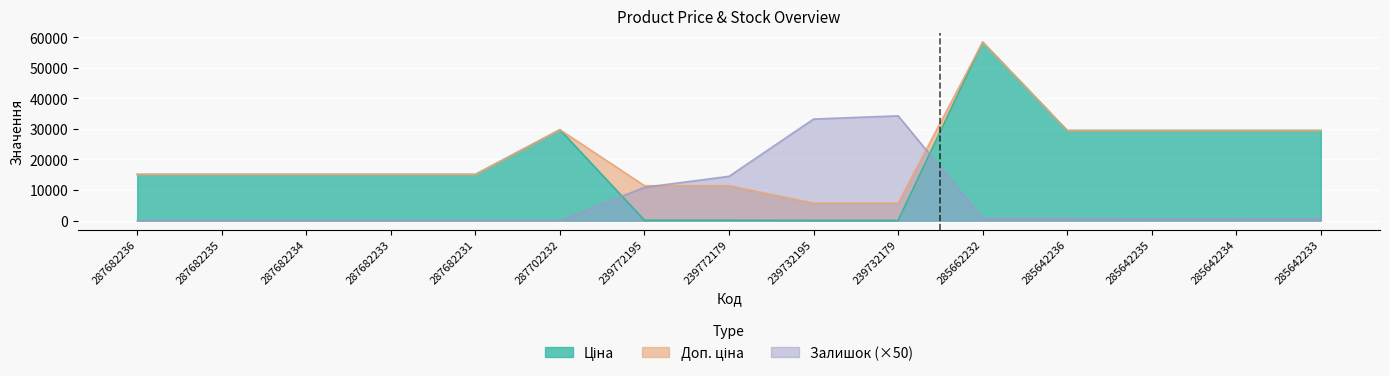

How many times do Ціна and Залишок cross each other?

2